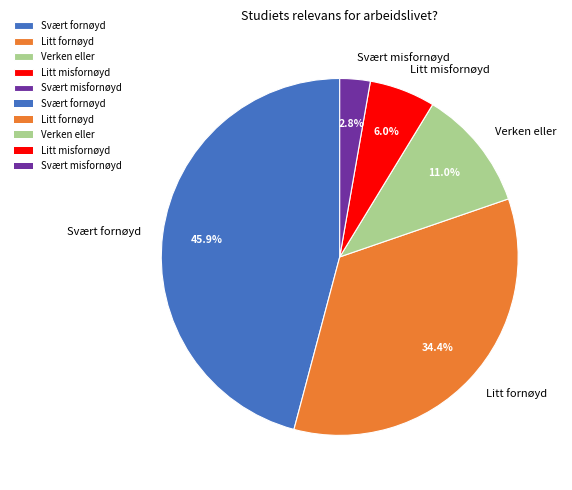

To the nearest percent, what is the combined percentage of Svært fornøyd and Litt fornøyd?

80%